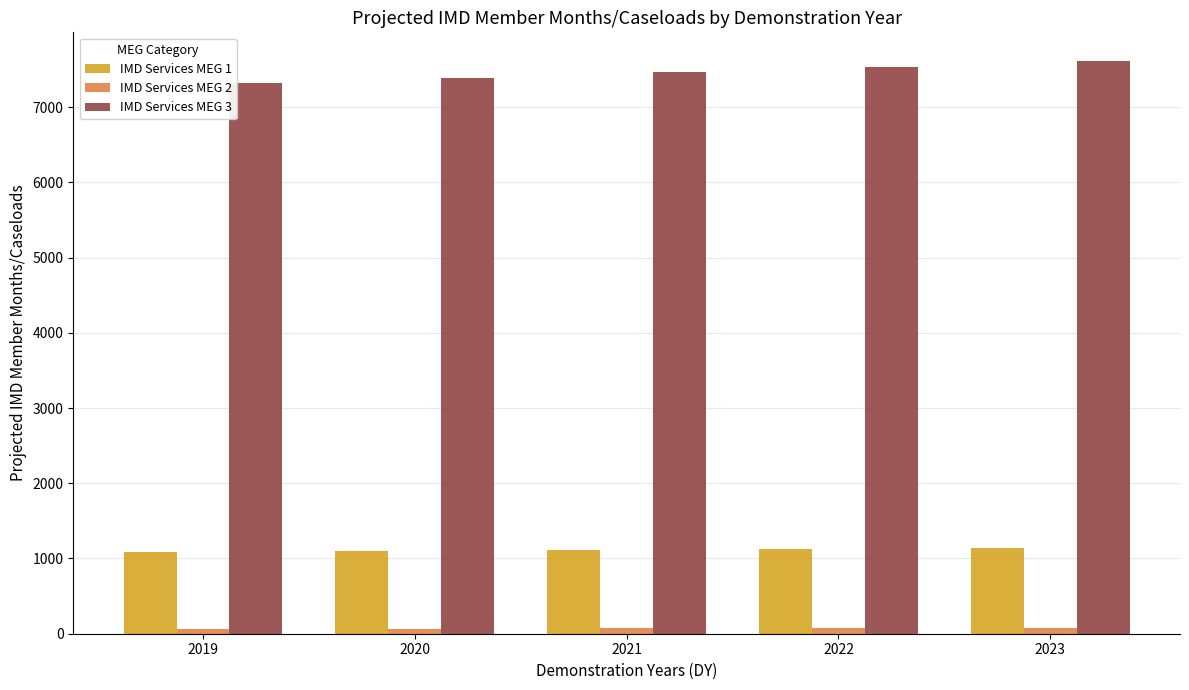

Are the bars grouped side by side (vs. stacked)?

Yes